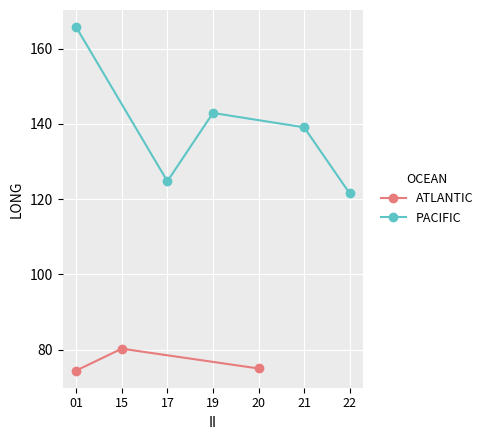

How many lines are shown in the chart?

2